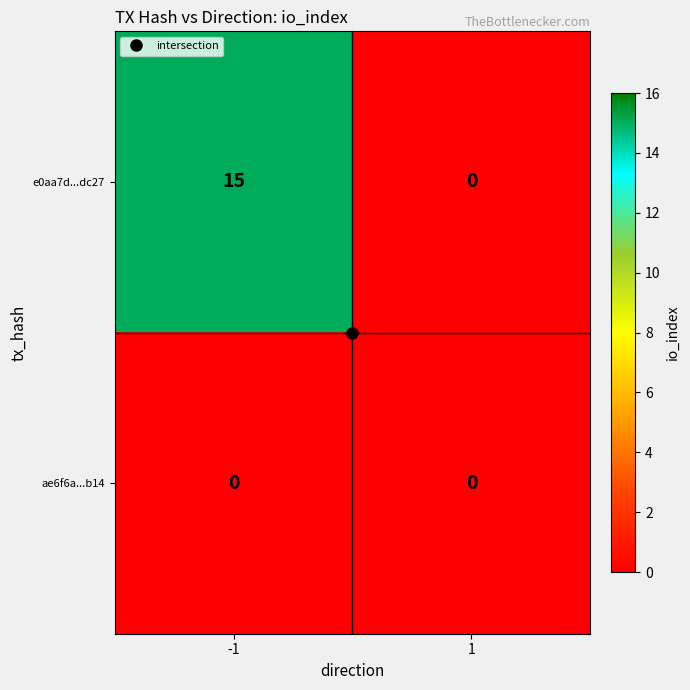

True or false: e0aa7d...dc27 has a value of 0 at 1.

True